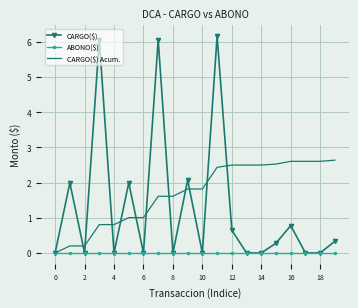

Which series has the largest total across all categories?

CARGO($) Acum.